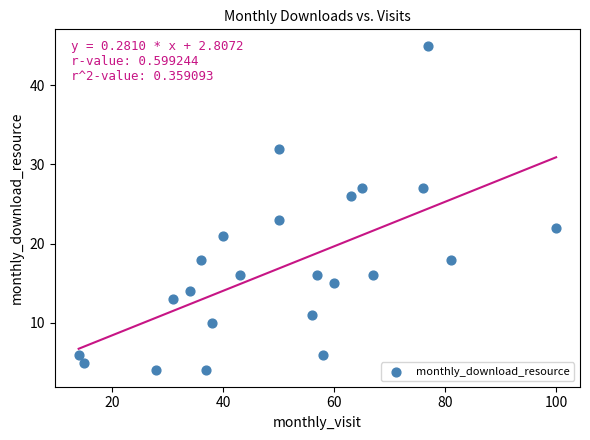

What is the range of X values (max minus min)?

86